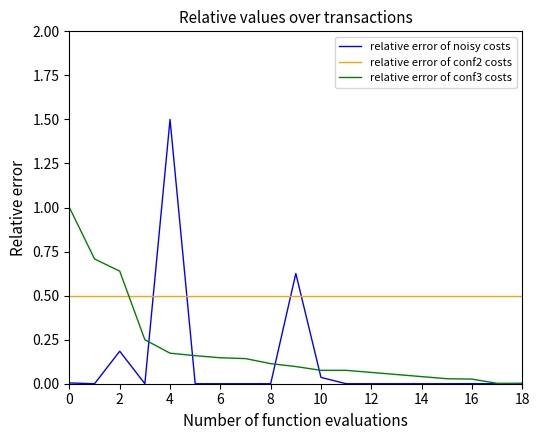

List the series in order of their peak value, lowest first.

relative error of conf2 costs, relative error of conf3 costs, relative error of noisy costs